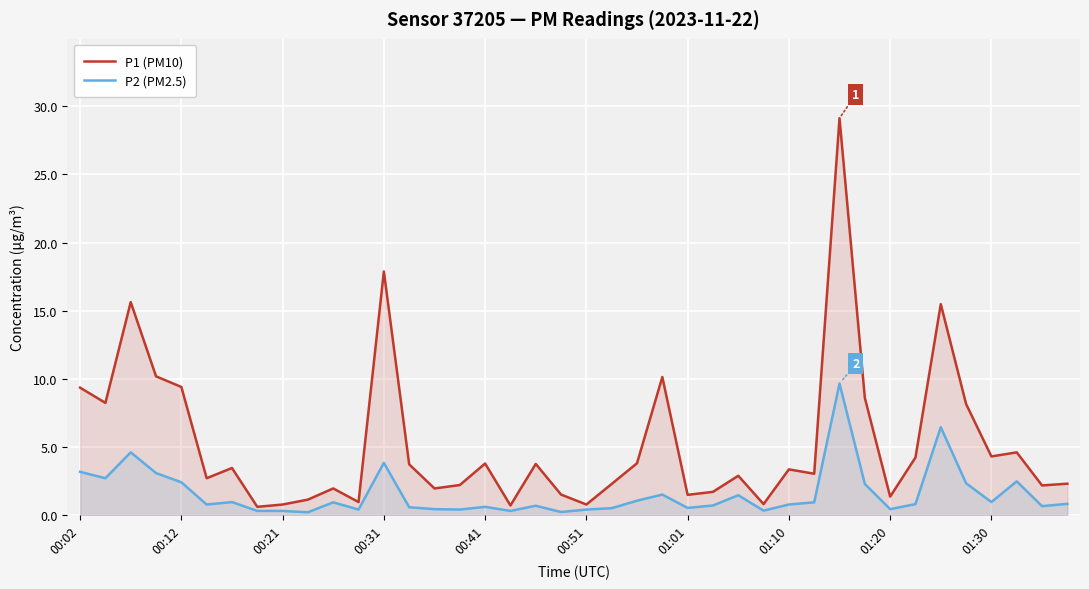

Is it true that P1 (PM10) equals 4.6 at 37?

True